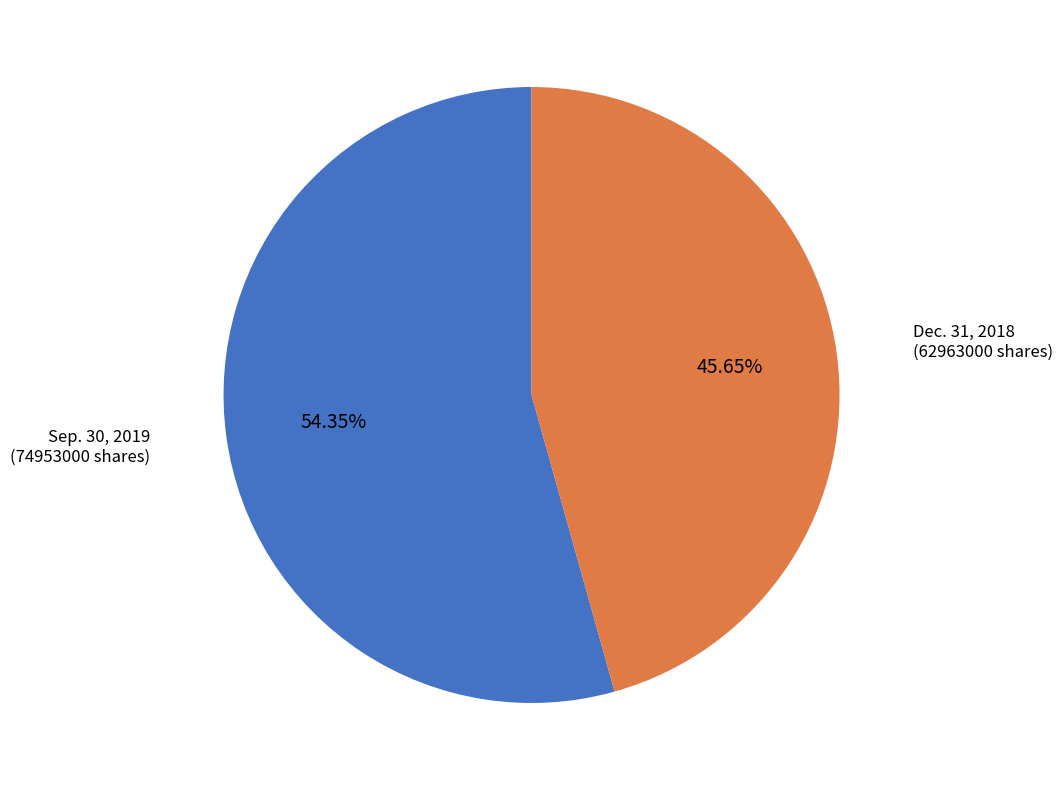

Does Sep. 30, 2019 represent more than half of the total?

Yes